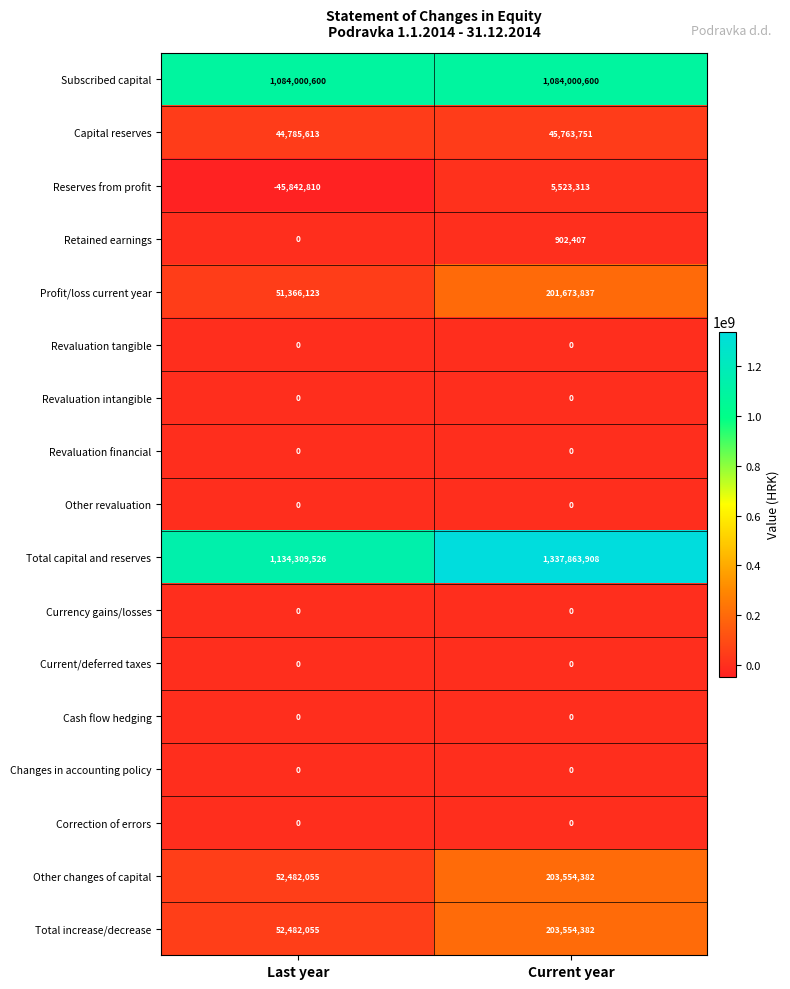

At which category is the sum across all series the highest?

Current year